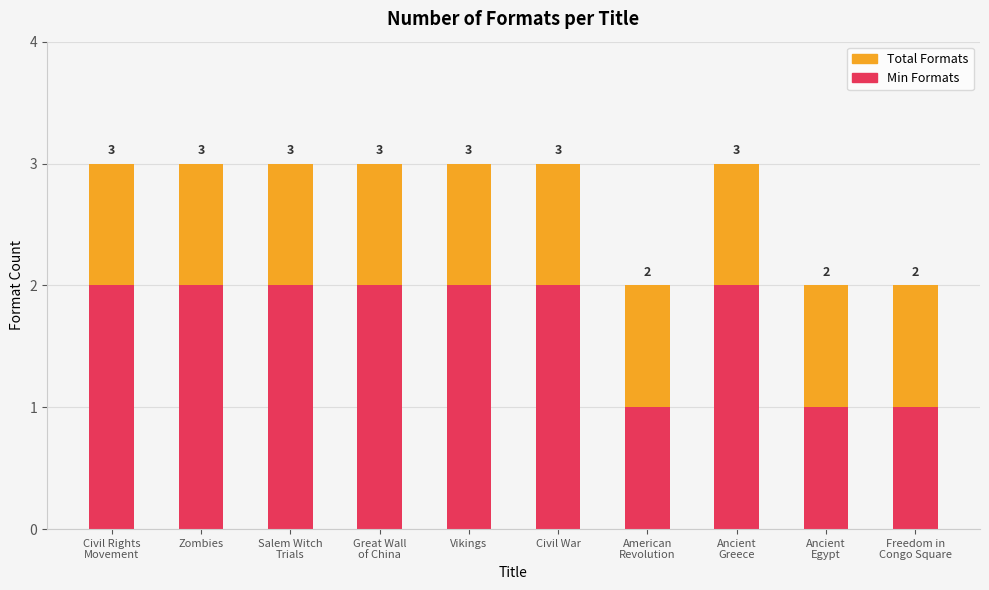

Reading left to right, extract all data points from this chart.

Format Count: 3	3	3	3	3	3	2	3	2	2
Min Format Count: 2	2	2	2	2	2	1	2	1	1